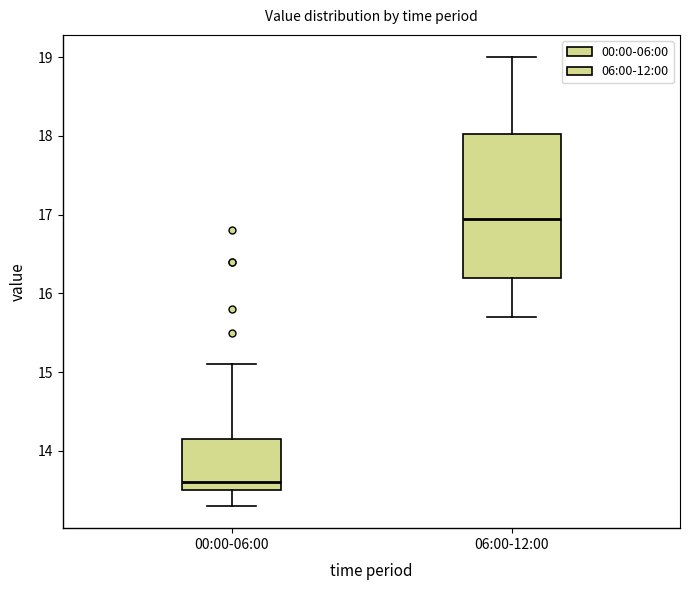

Where is the lower edge of the box for 00:00-06:00 on the y-axis? The values are not printed on the chart, so give them approximately, as read against the axis.

13.5